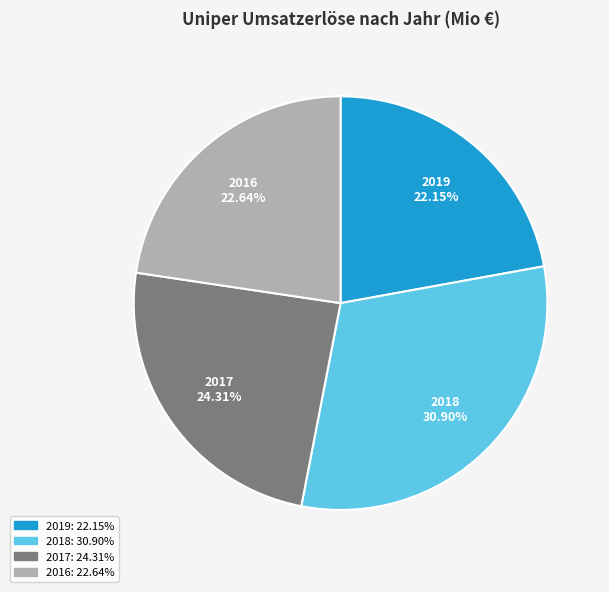

How many slices are in this pie chart?

4